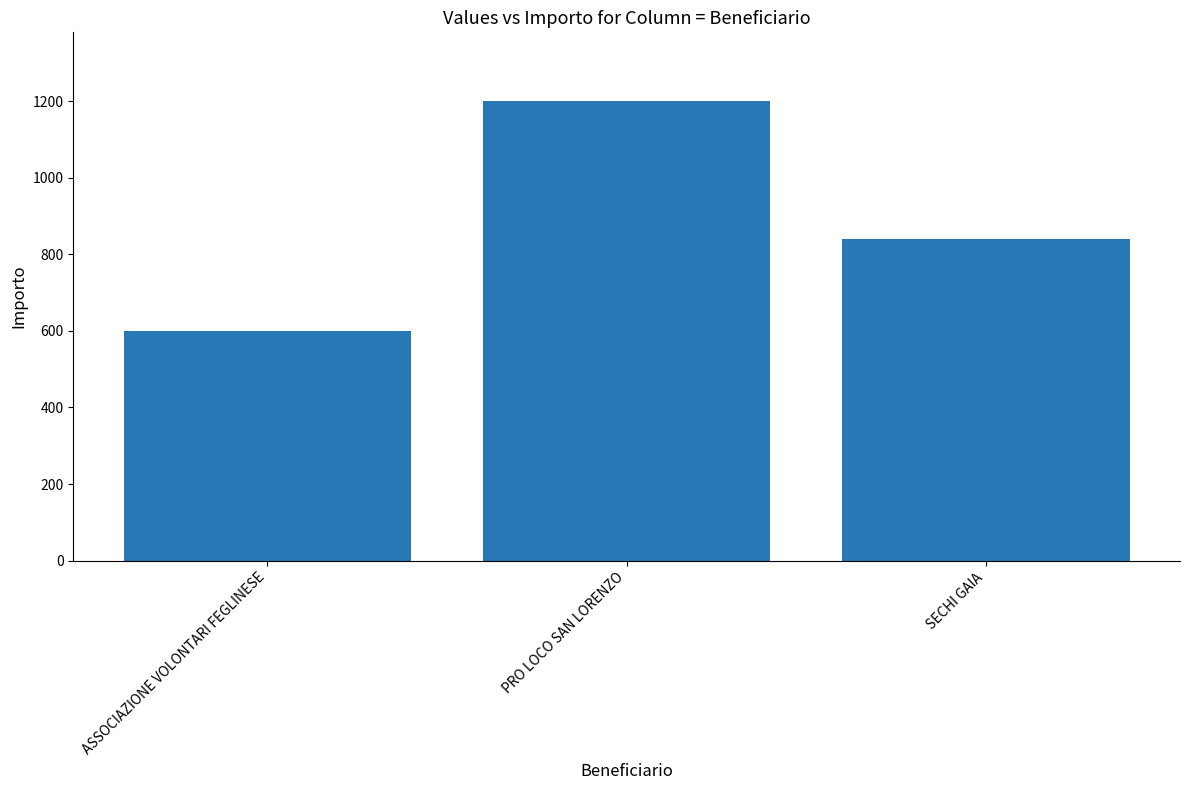

Reading right to left, what are all the values shown in this chart?

840	1200	600